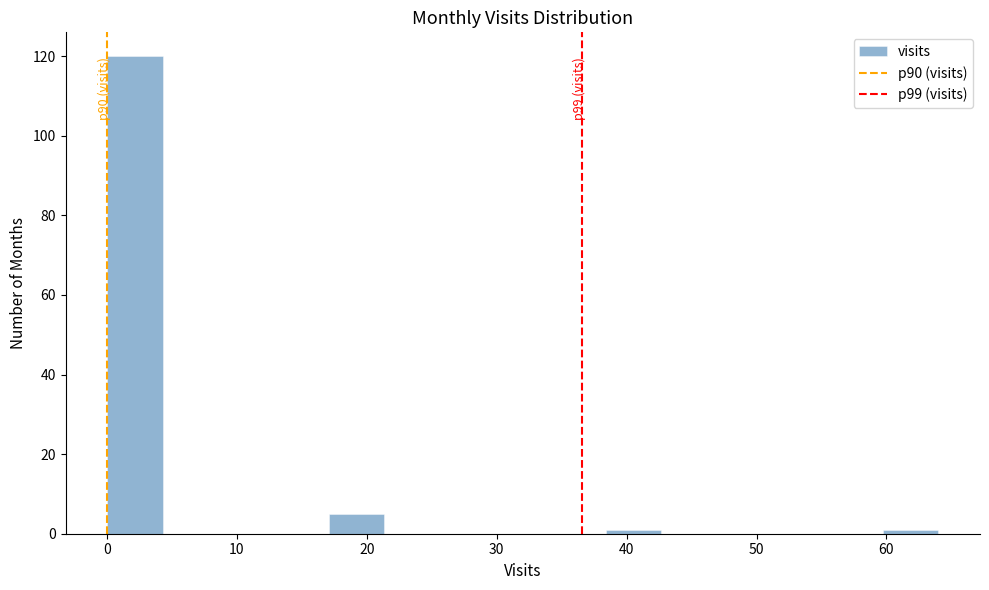

Over which range of the x-axis is the bar tallest?

0 to 4